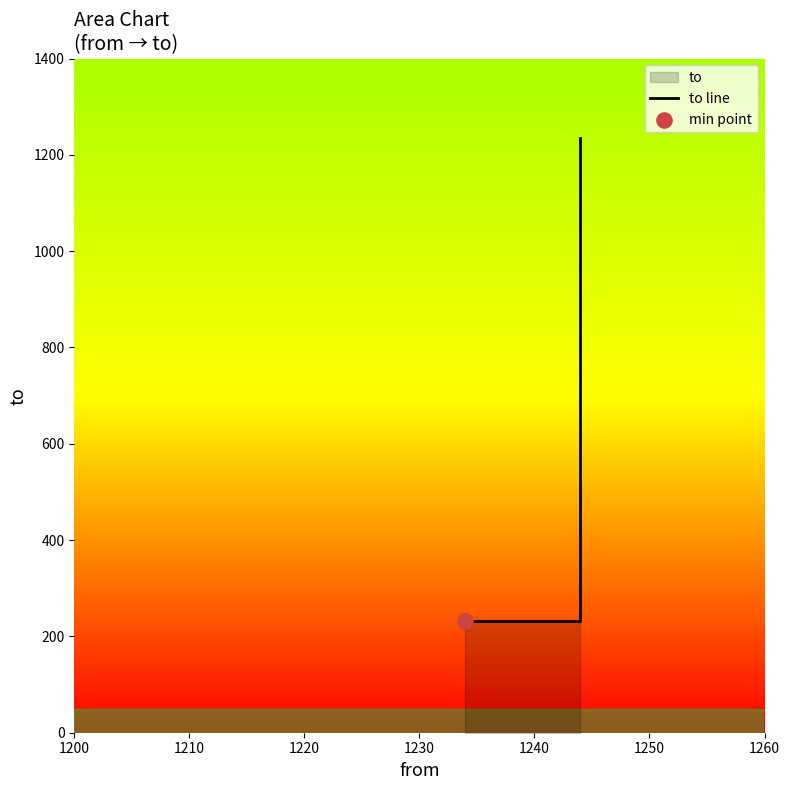

What is the ratio of the value at 1210 to the value at 1200?

1.0